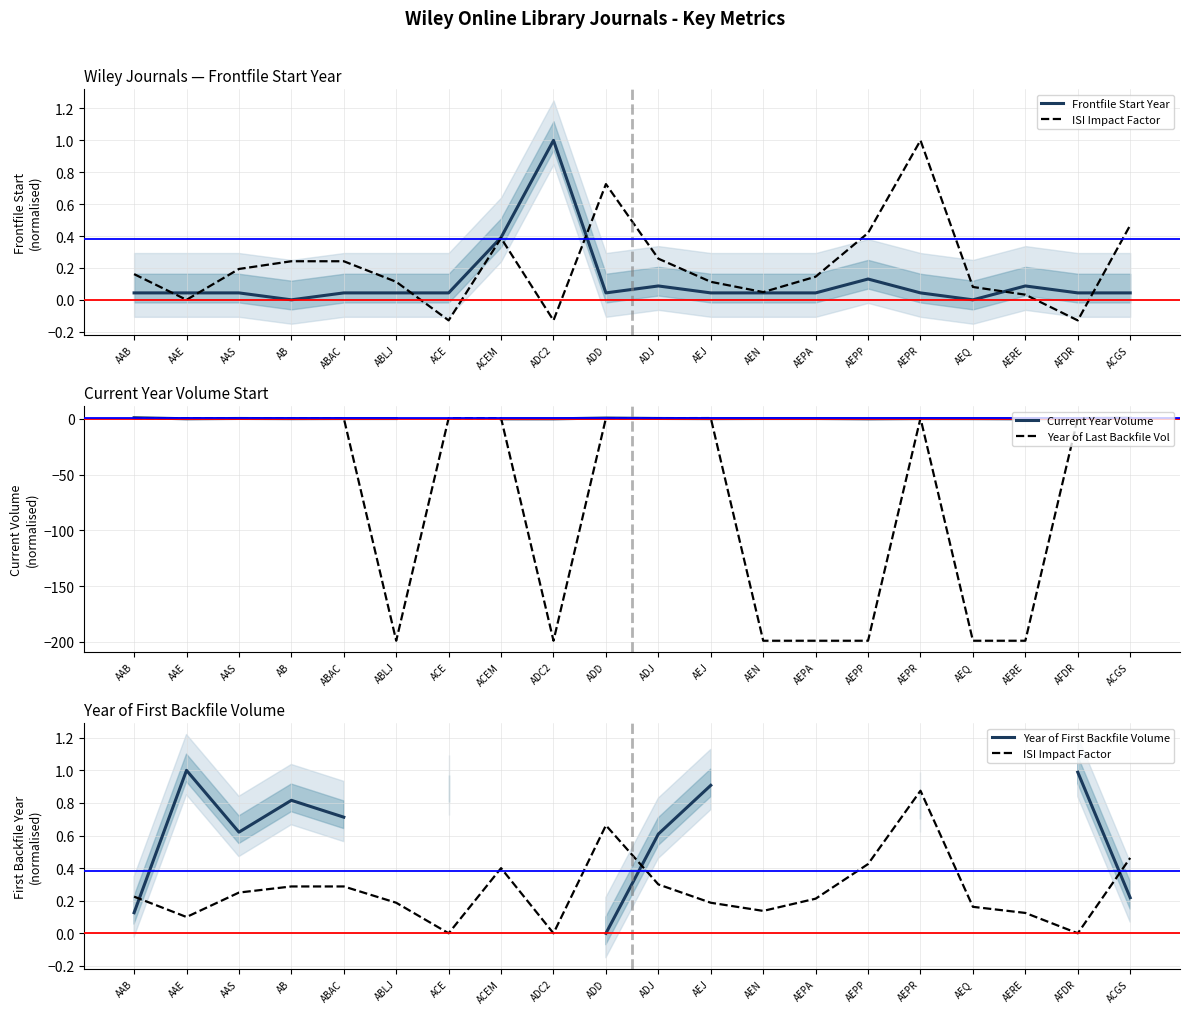

Where is Year of Last Backfile Vol nearest to the value -99?

AB